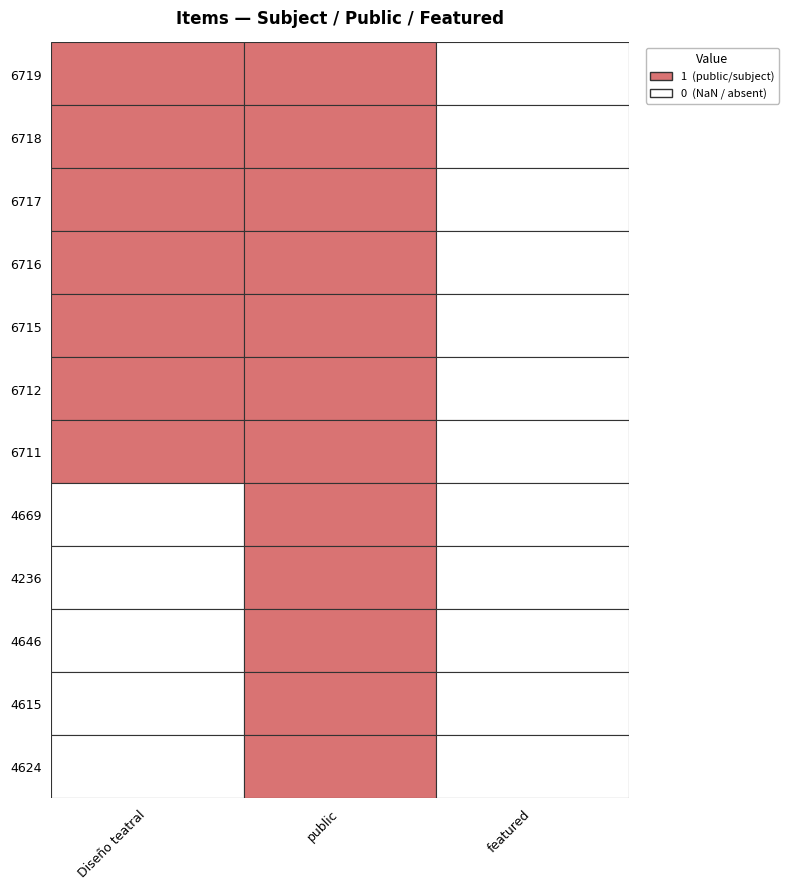

Which series has the largest range (max minus min)?

6719